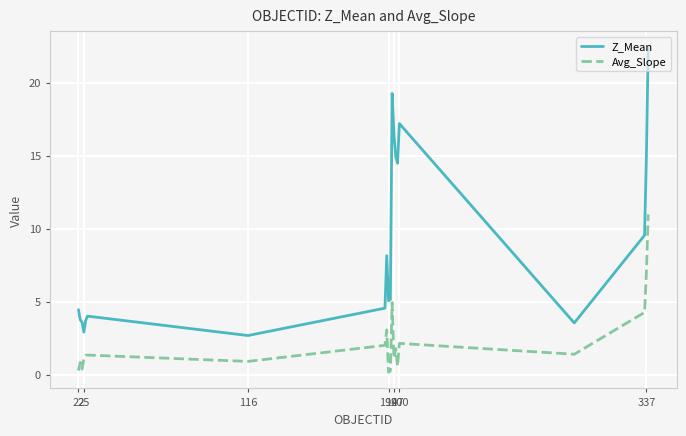

True or false: Z_Mean and Avg_Slope intersect in this chart.

False